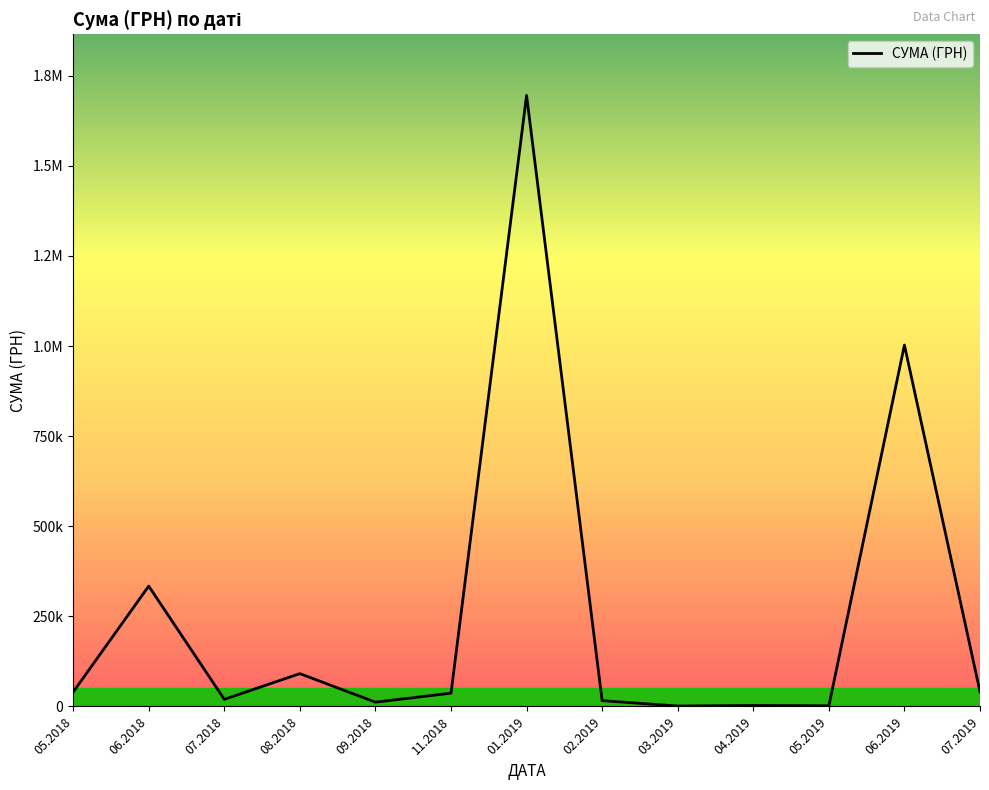

Rank the categories by value from lowest to highest.

03.2019, 05.2019, 04.2019, 09.2018, 02.2019, 07.2018, 11.2018, 05.2018, 07.2019, 08.2018, 06.2018, 06.2019, 01.2019